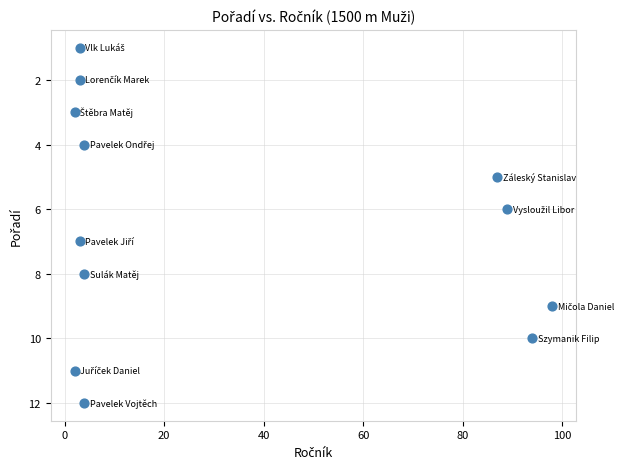

What is the average X value?

33